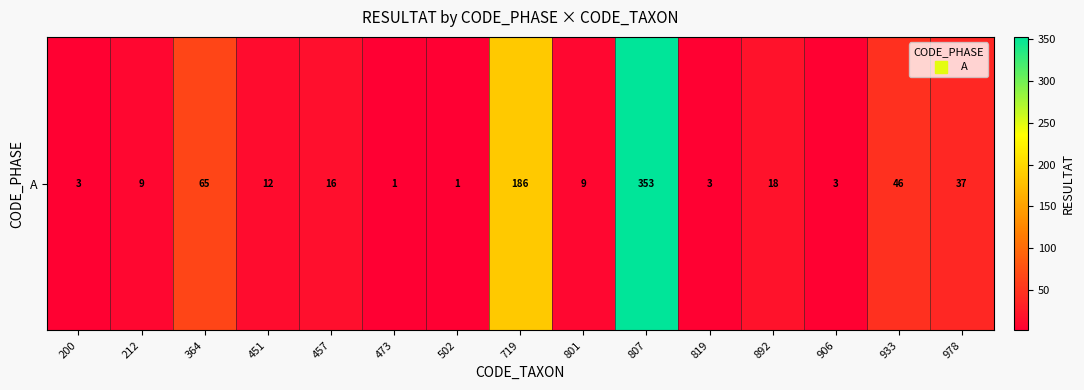

What is the change in value from 473 to 906?

+2